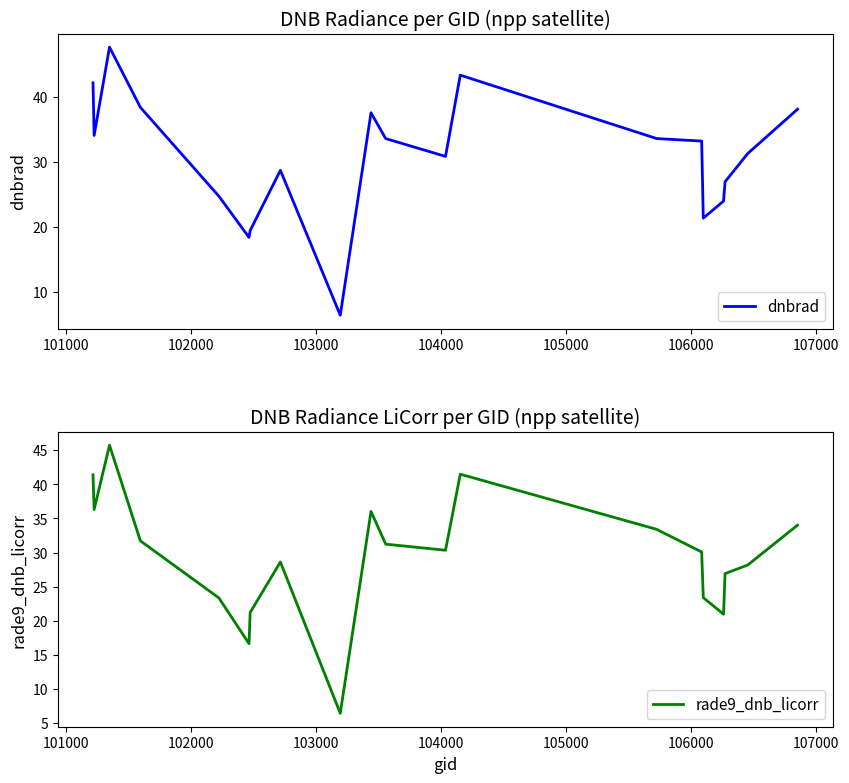

The value of dnbrad at 9 is 56.8. True or false?

False